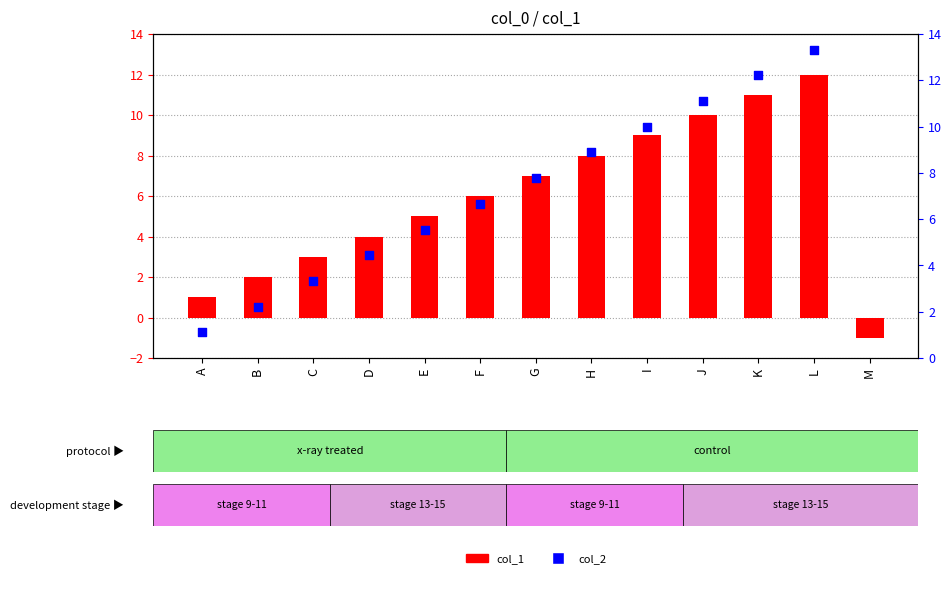

Which series reaches the maximum Y coordinate?

col_2